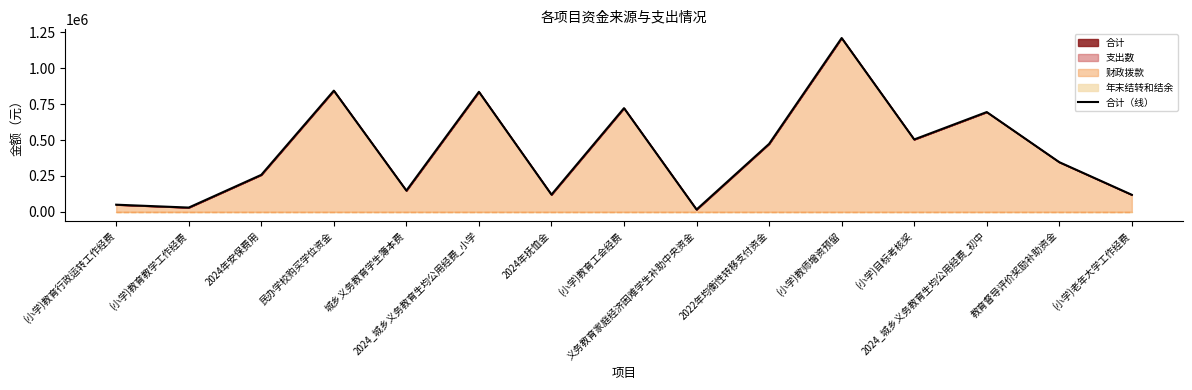

What is the label of the 9th point from the right?

2024年抚恤金